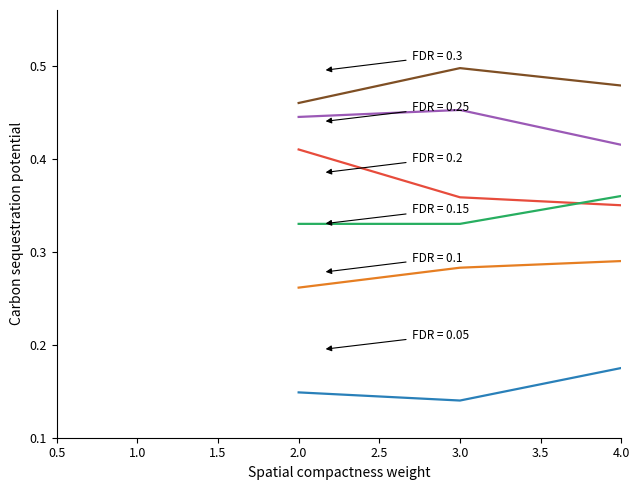

How many series are shown in this chart?

6